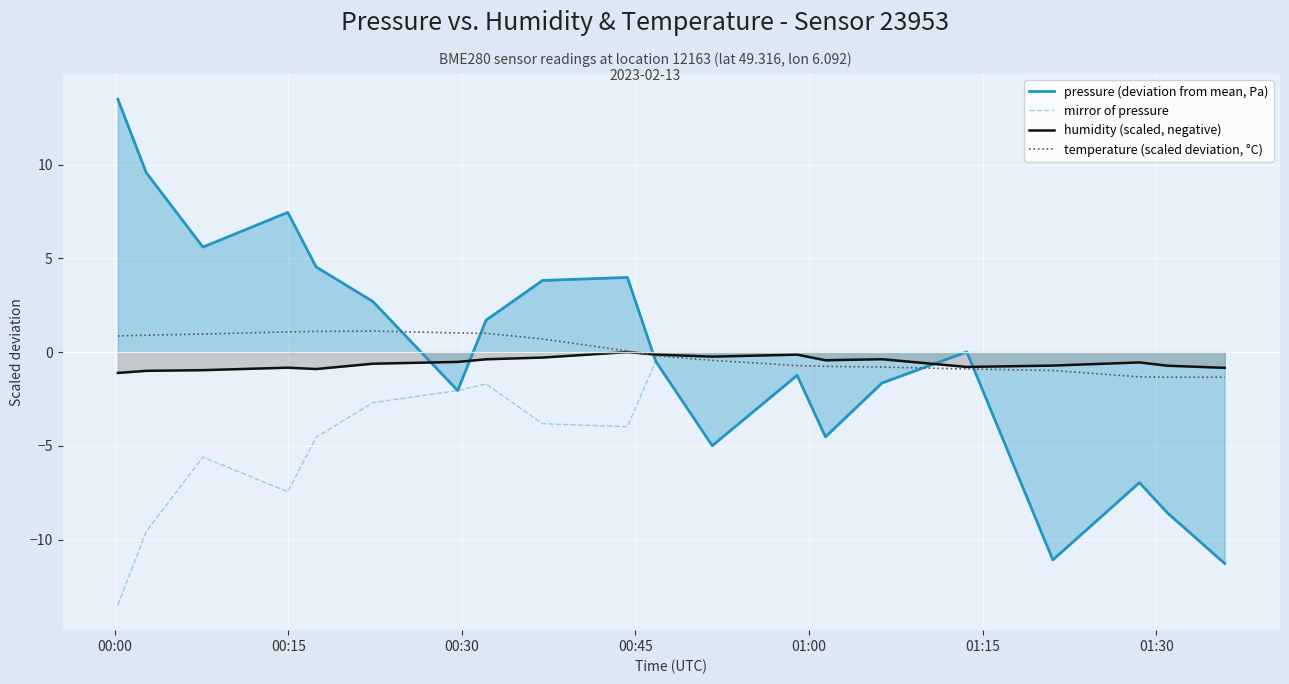

Rank the series by their maximum value, from highest to lowest.

pressure (deviation from mean, Pa), temperature (scaled deviation, °C), humidity (scaled, negative), mirror of pressure